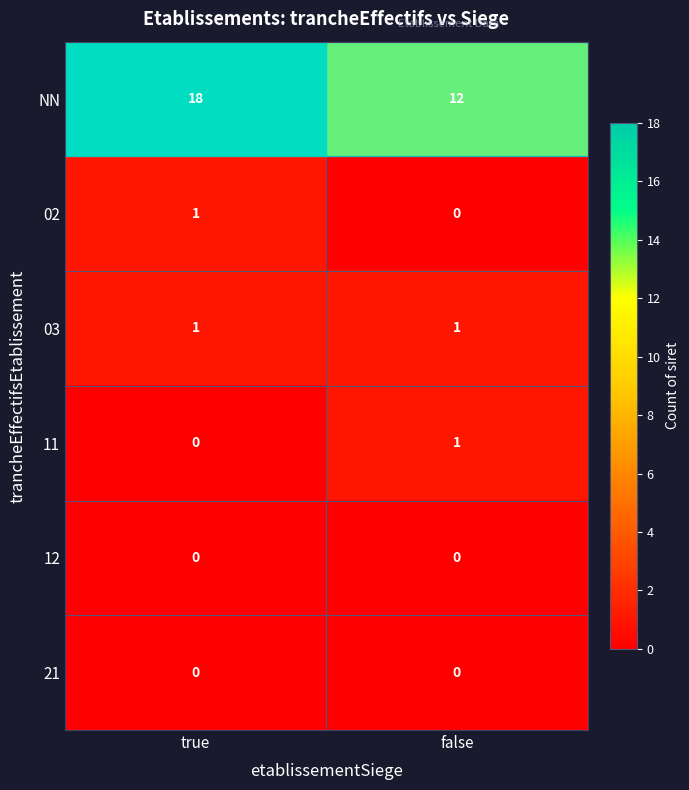

Which series has the largest total across all categories?

row_0